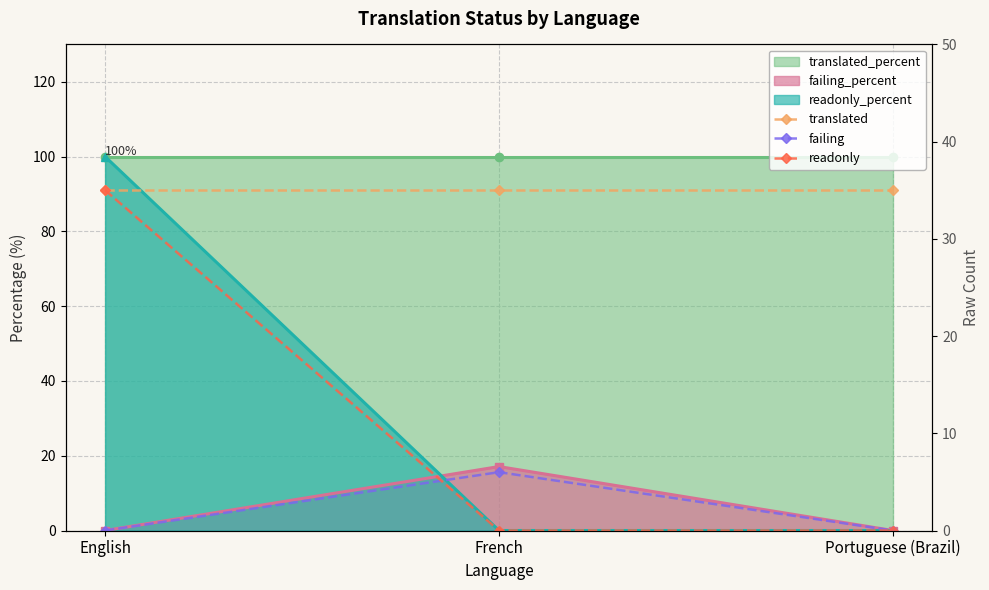

What is the value of the translated point at the 2nd from the left?

35